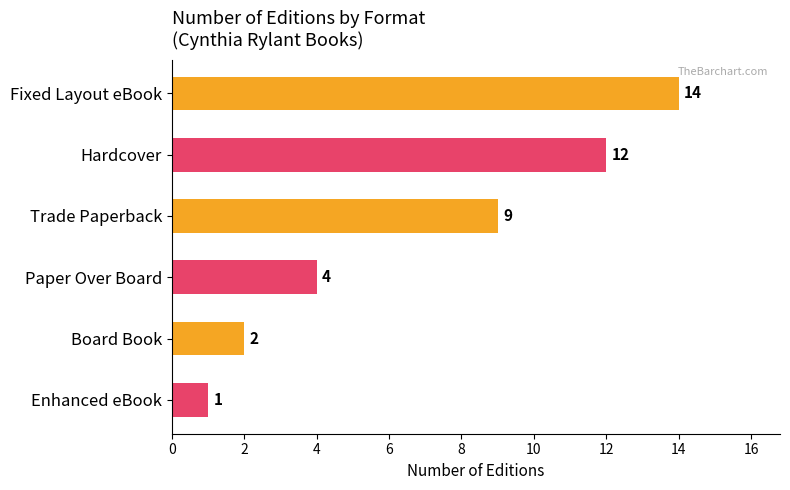

What position from the top is Hardcover?

2